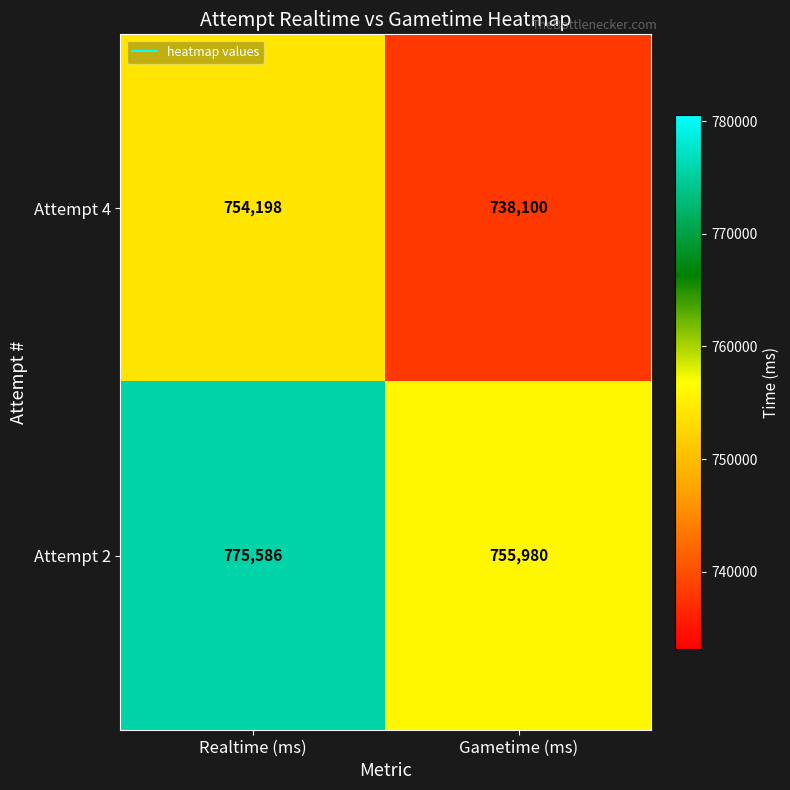

Which label corresponds to the smallest value in the chart?

Gametime (ms)